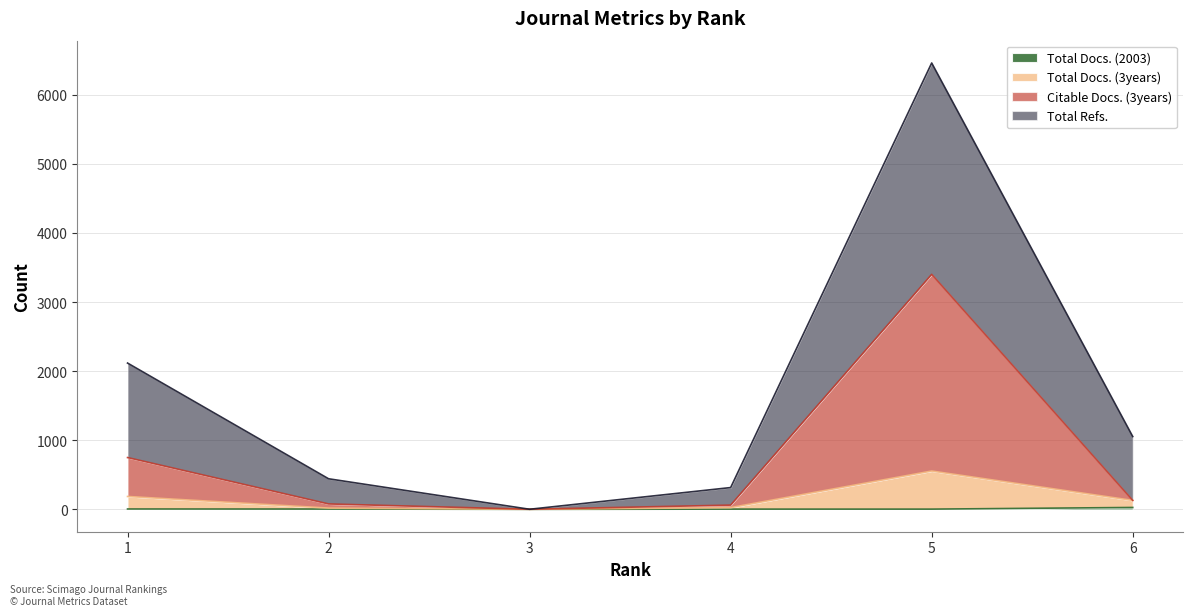

How many data points in Total Refs. are above 1054?

2